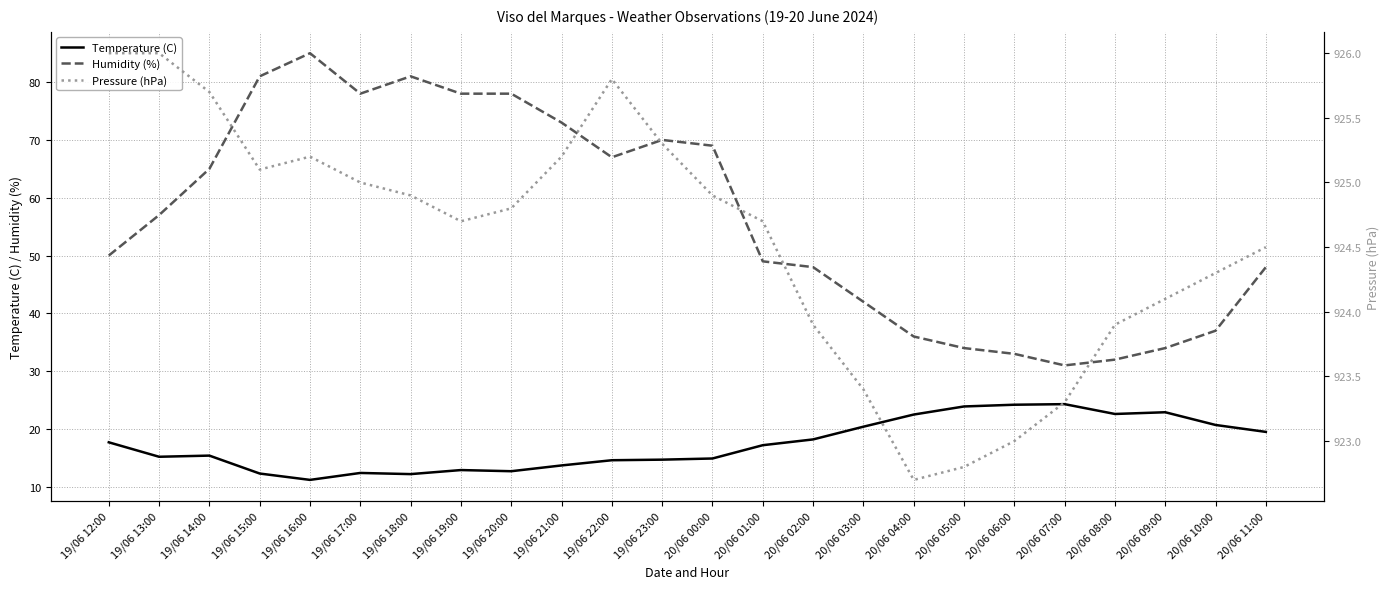

What is the sum of all Temperature (C) values?

416.3